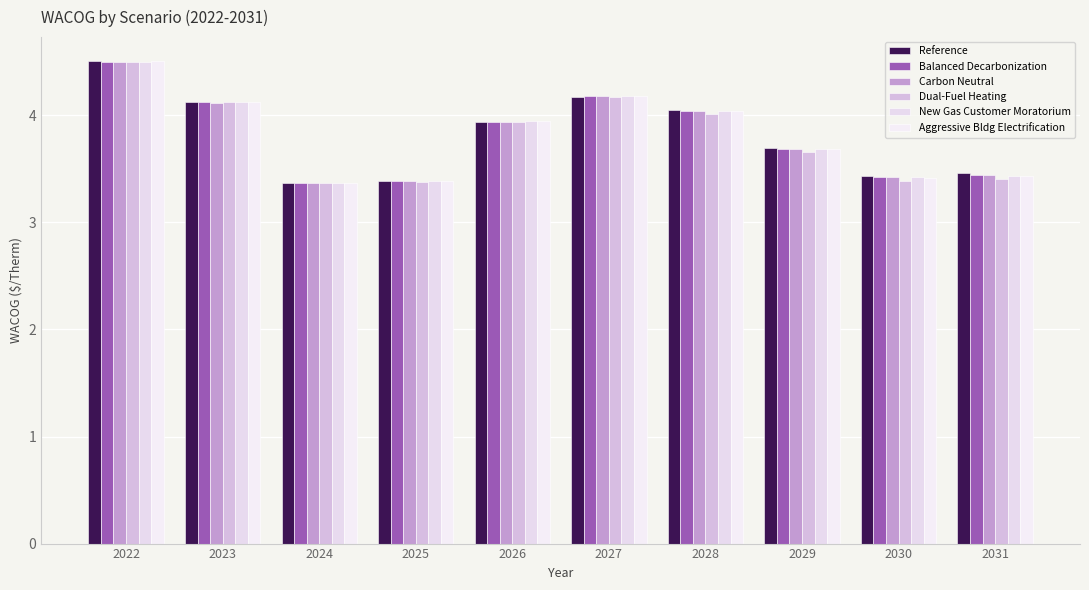

The Scenario 4- New Gas Customer Moratorium series shows 4.5 at 2022. True or false?

True